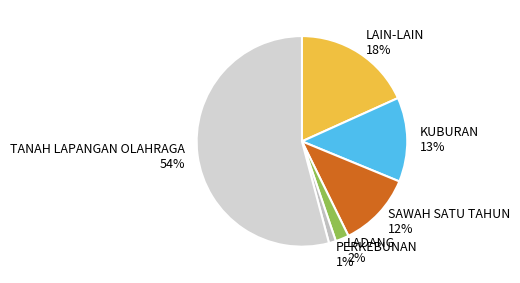

Rank the categories by value from lowest to highest.

PERKEBUNAN, LADANG, SAWAH SATU TAHUN, KUBURAN, LAIN-LAIN, TANAH LAPANGAN OLAHRAGA